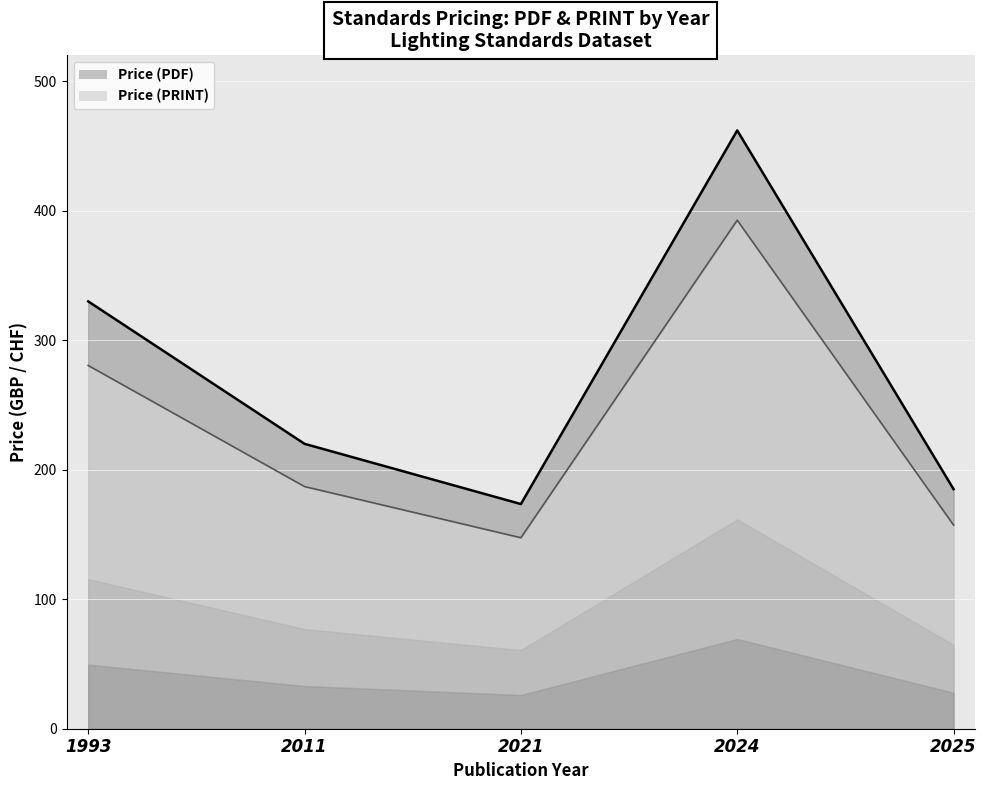

How many interior local valleys does the Price (PRINT) series have?

4